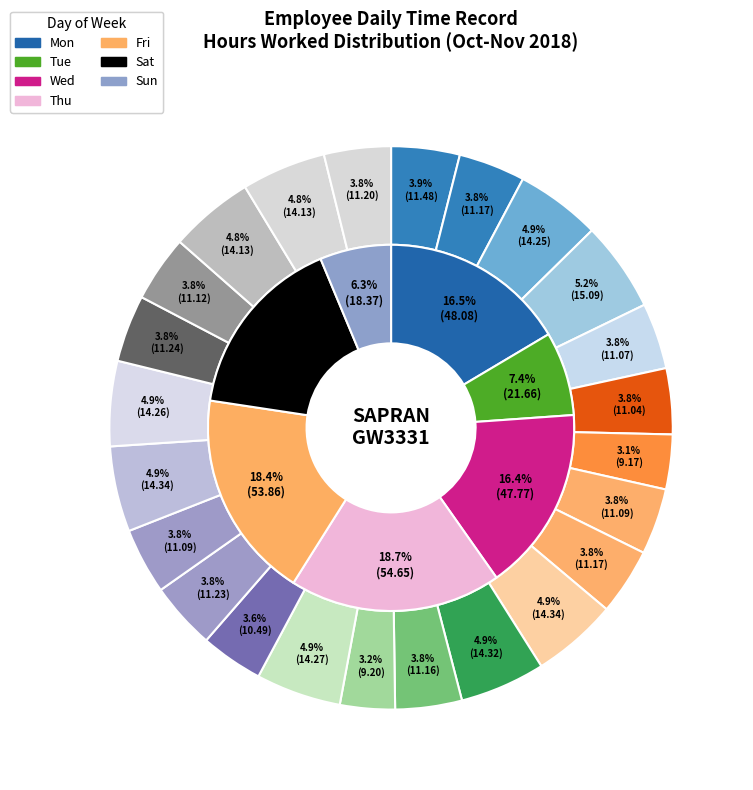

What is the change in value from 31-Wed to 8-Thu?

+0.1